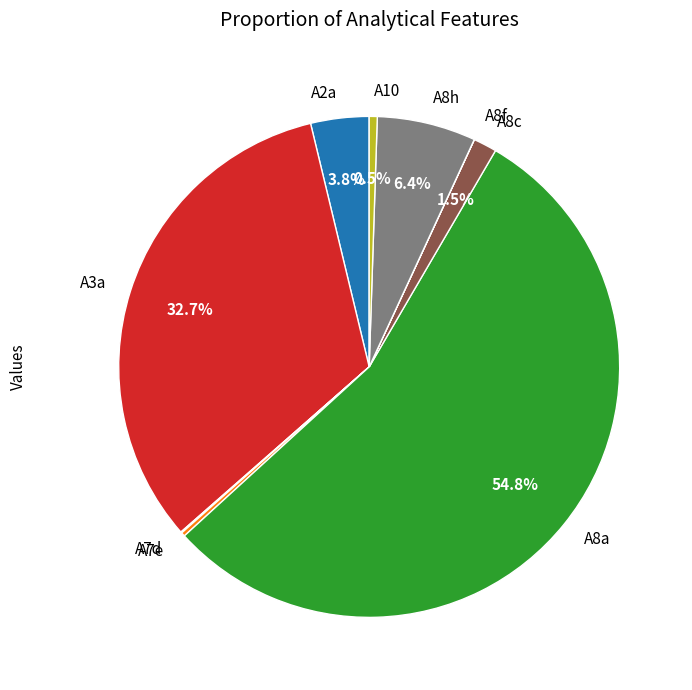

Between A2a and A8c, which is larger?

A2a